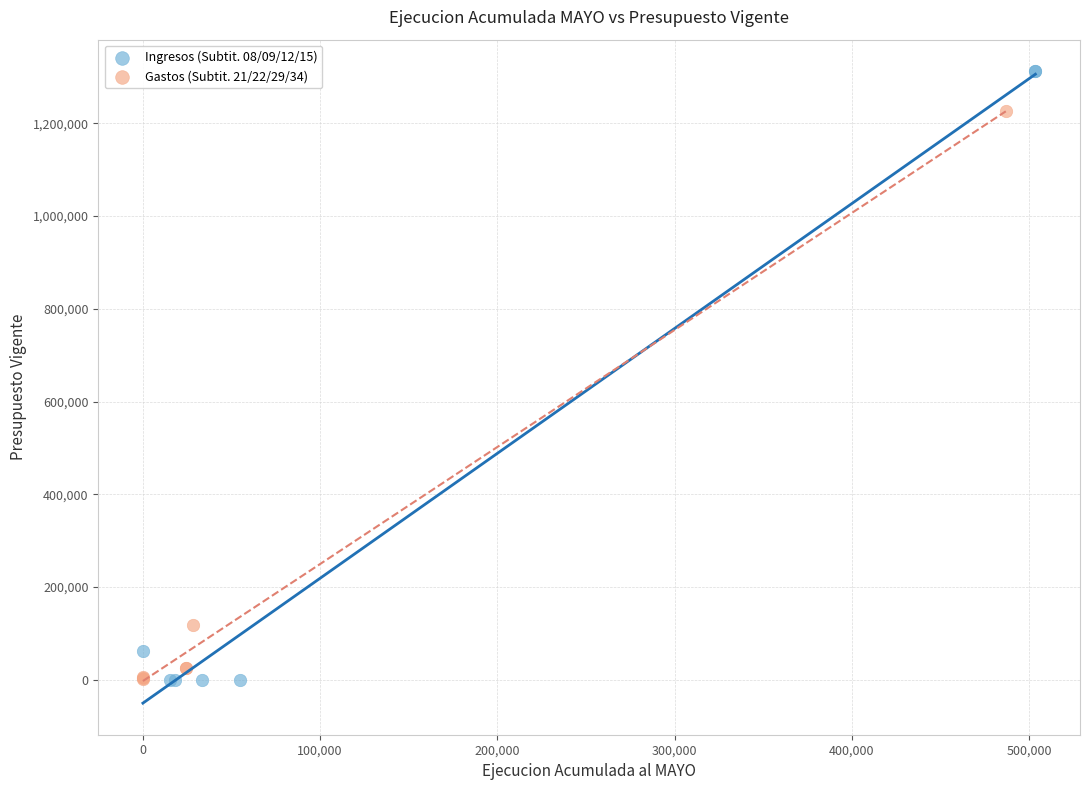

Which series has the largest Y range (max minus min)?

Ingresos (Subtit. 08/09/12/15)